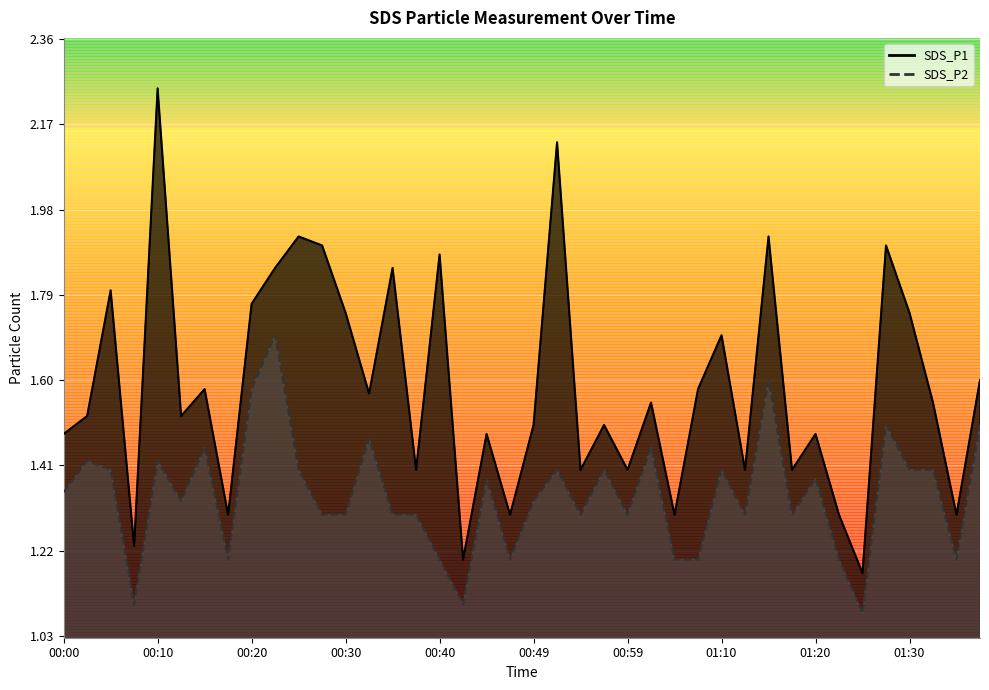

Rank the categories by SDS_P2 value from lowest to highest.

01:25, 00:08, 00:42, 00:17, 00:40, 00:47, 01:04, 01:07, 01:22, 01:35, 00:27, 00:30, 00:35, 00:37, 00:54, 00:59, 01:12, 01:17, 00:12, 00:49, 00:00, 00:44, 01:20, 00:05, 00:25, 00:52, 00:57, 01:10, 01:30, 01:32, 00:03, 00:10, 00:15, 01:01, 00:32, 01:27, 01:37, 00:20, 01:15, 00:22